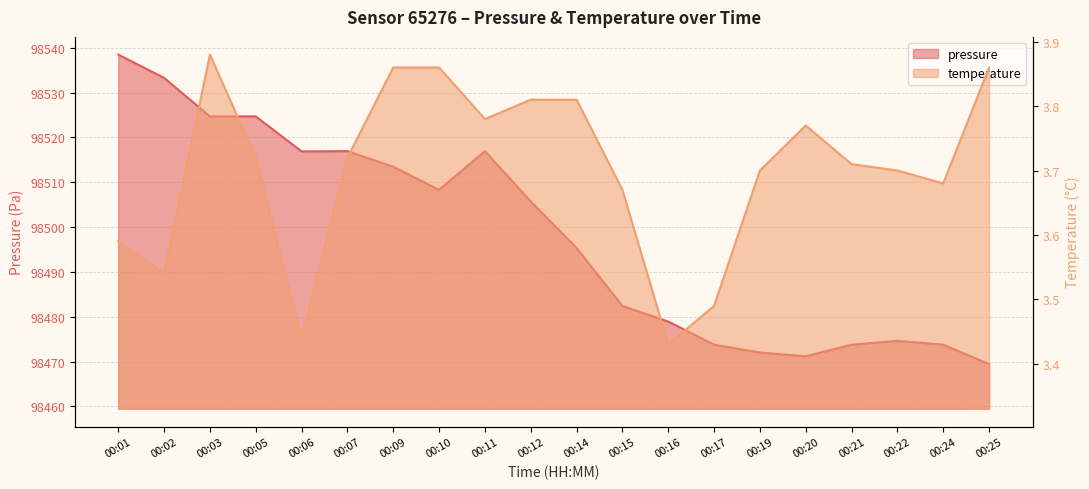

Reading right to left, list all the values displayed in this chart.

pressure: 00:25=98469.5	00:24=98473.8	00:22=98474.6	00:21=98473.8	00:20=98471.2	00:19=98472.0	00:17=98473.8	00:16=98478.9	00:15=98482.4	00:14=98495.3	00:12=98505.7	00:11=98516.9	00:10=98508.3	00:09=98513.5	00:07=98516.9	00:06=98516.9	00:05=98524.7	00:03=98524.7	00:02=98533.3	00:01=98538.5
temperature: 00:25=3.9	00:24=3.7	00:22=3.7	00:21=3.7	00:20=3.8	00:19=3.7	00:17=3.5	00:16=3.4	00:15=3.7	00:14=3.8	00:12=3.8	00:11=3.8	00:10=3.9	00:09=3.9	00:07=3.7	00:06=3.4	00:05=3.7	00:03=3.9	00:02=3.5	00:01=3.6